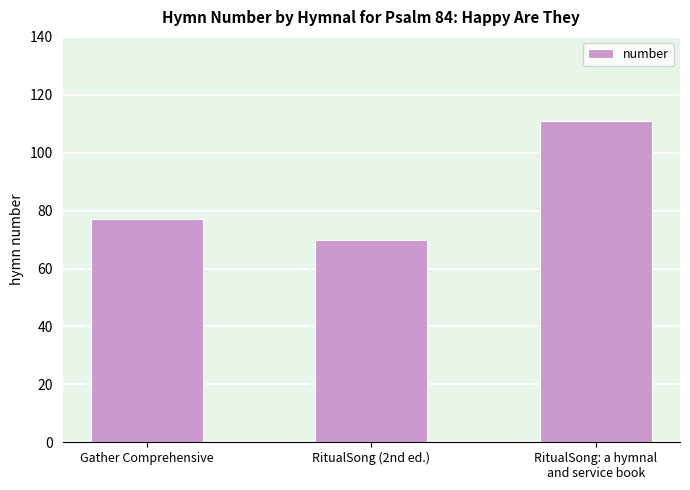

Which has a higher value, Gather Comprehensive or RitualSong (2nd ed.)?

Gather Comprehensive